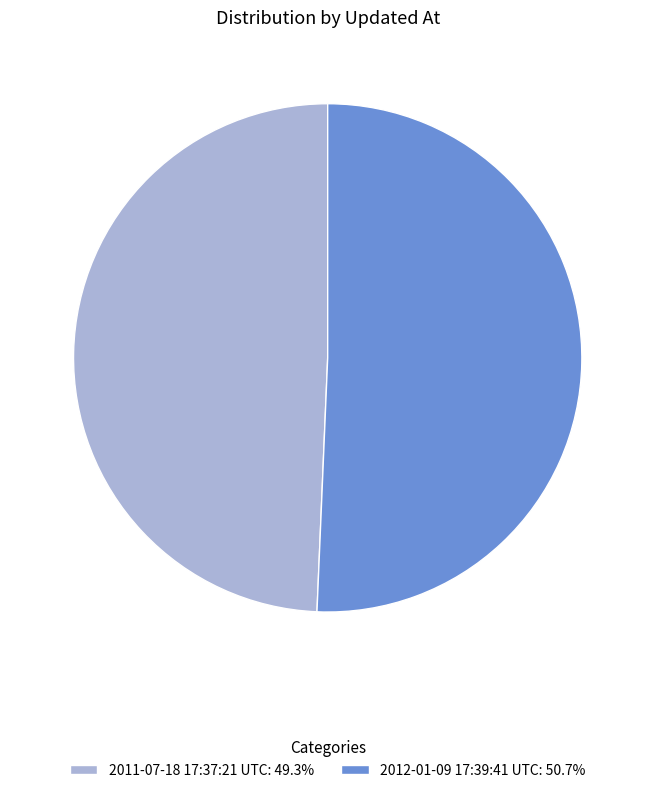

Rank the categories by value from lowest to highest.

2011-07-18 17:37:21 UTC, 2012-01-09 17:39:41 UTC